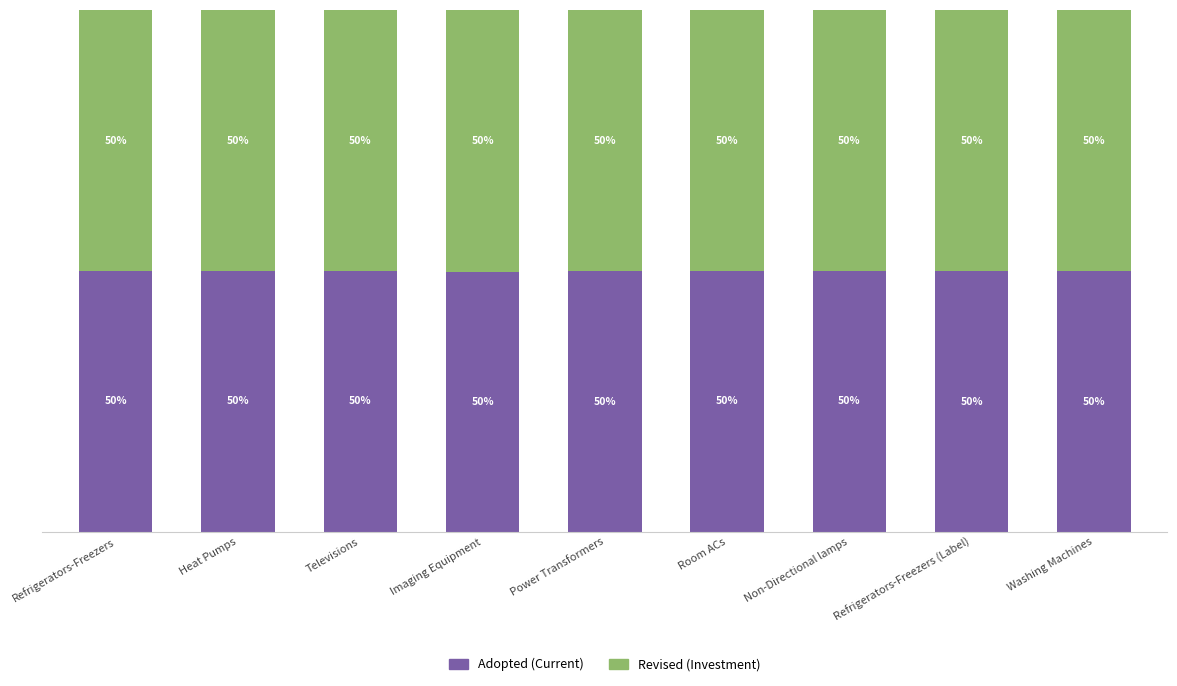

At which label is Adopted (Current) closest to 49?

Imaging Equipment